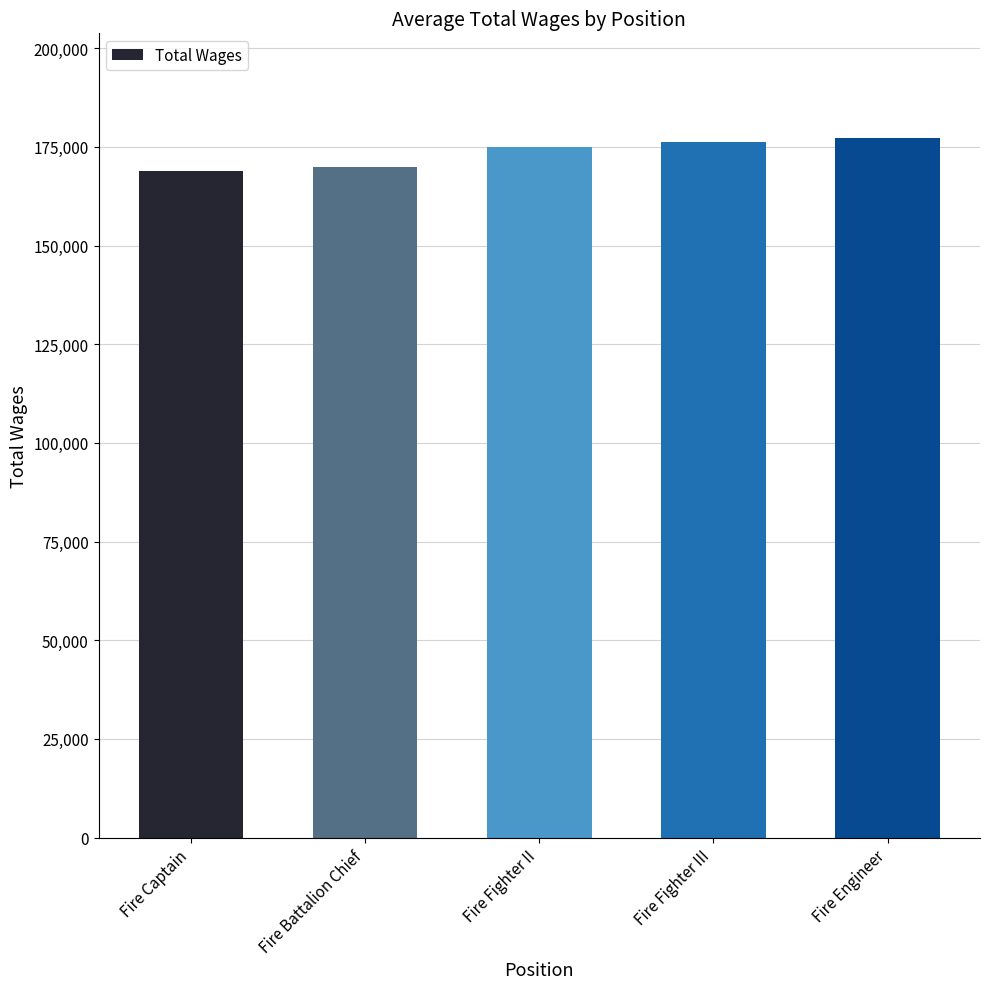

Are the bars horizontal?

No